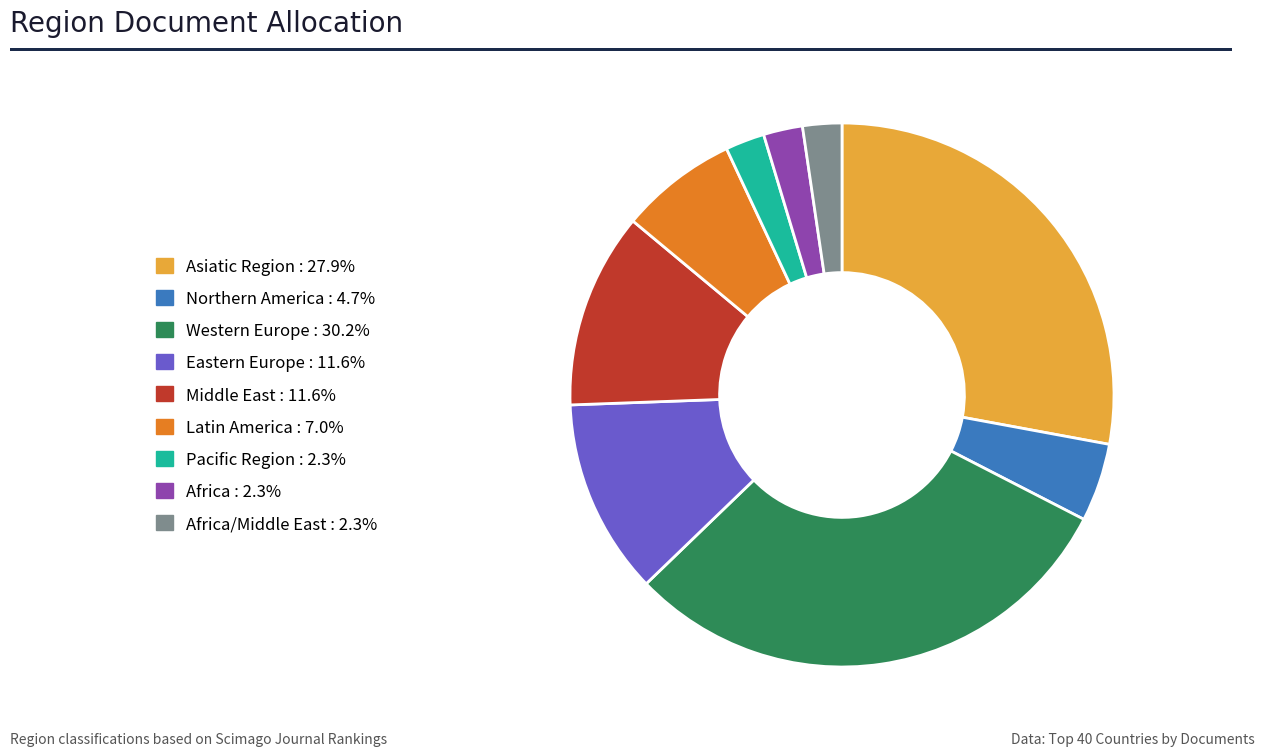

Is there a majority slice in this chart?

No